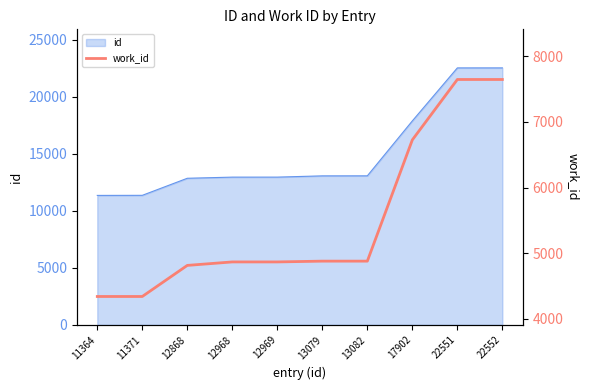

The chart shows a value of 6400 at 11371. True or false?

False